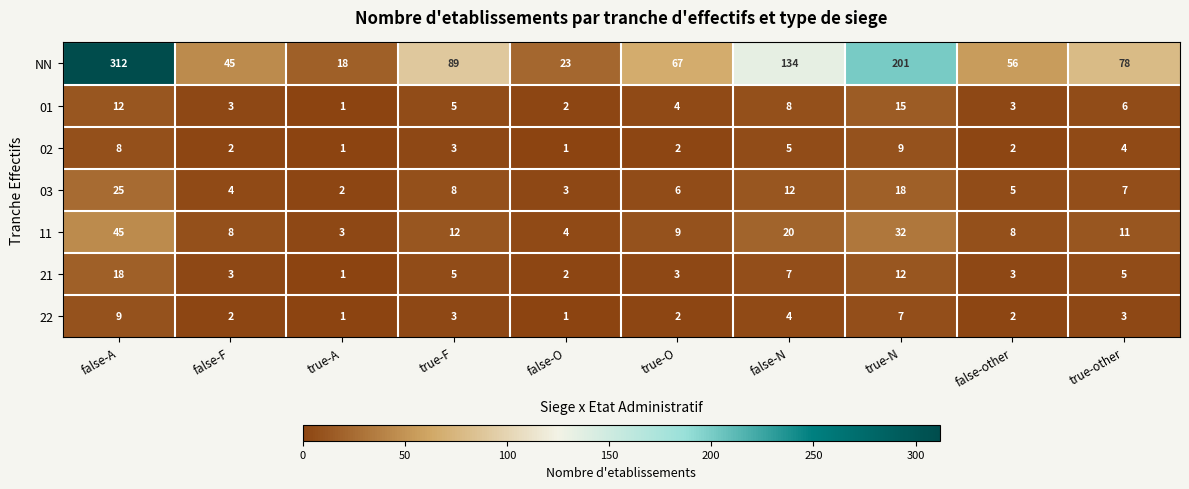

How many categories are shown in the chart?

10